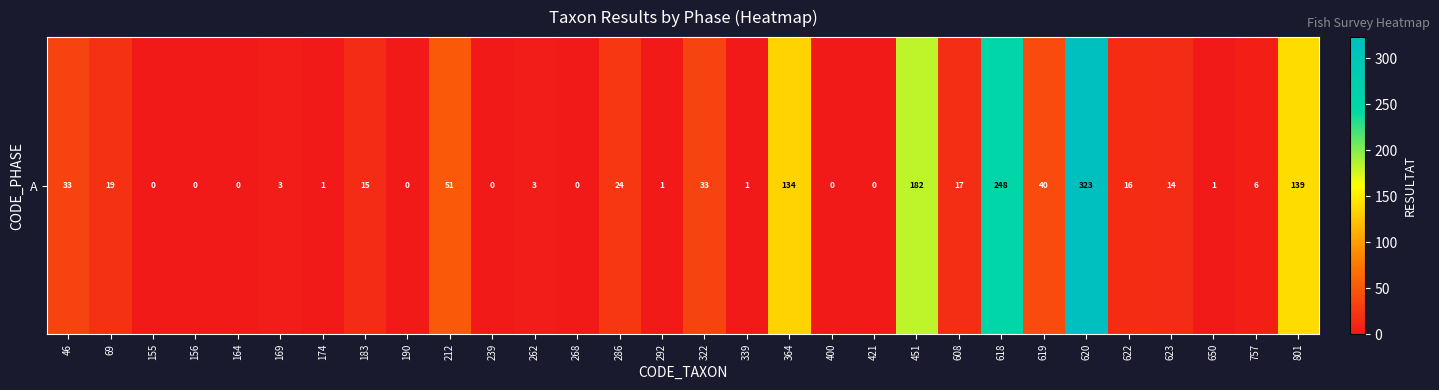

How many values are above zero?

22